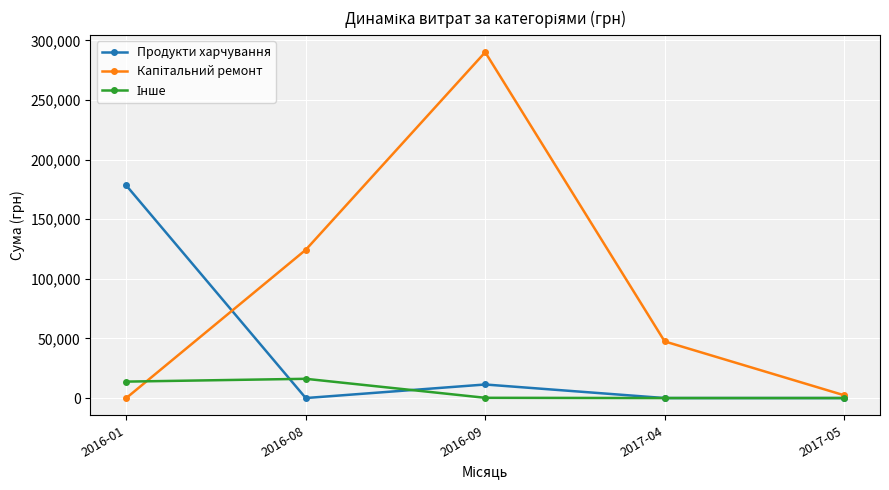

What is the difference between the highest and lowest values at 2017-05?

2340.0